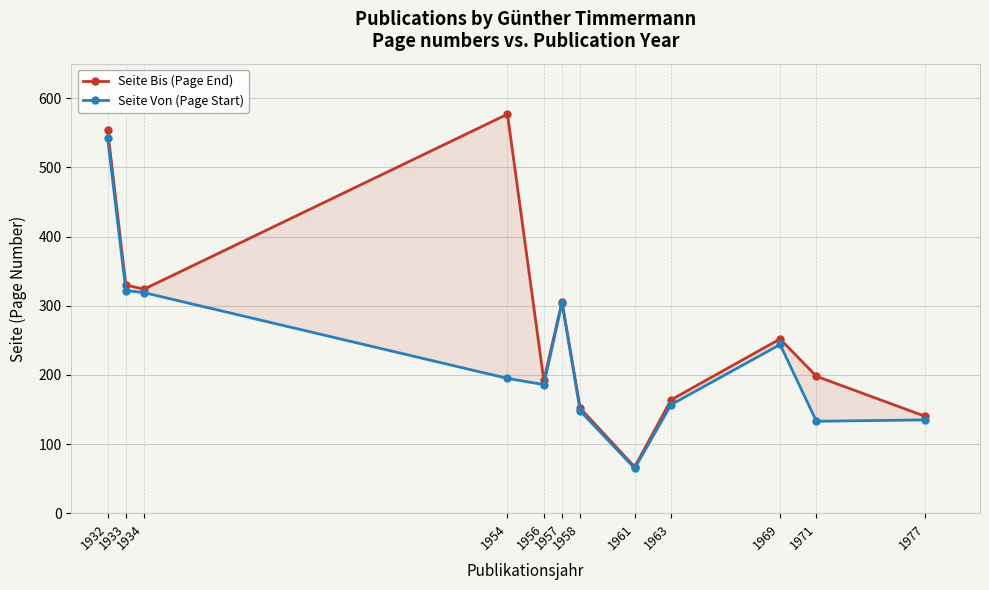

Which series has the widest spread of values?

Seite Bis (Page End)